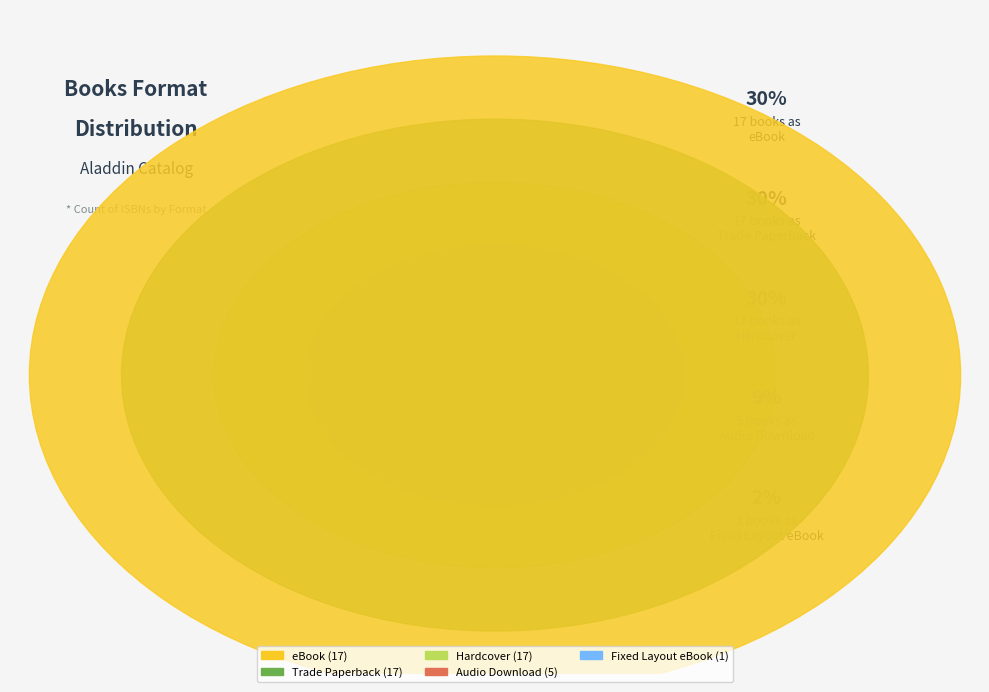

Is the sum of Fixed Layout eBook and Hardcover greater than half?

No